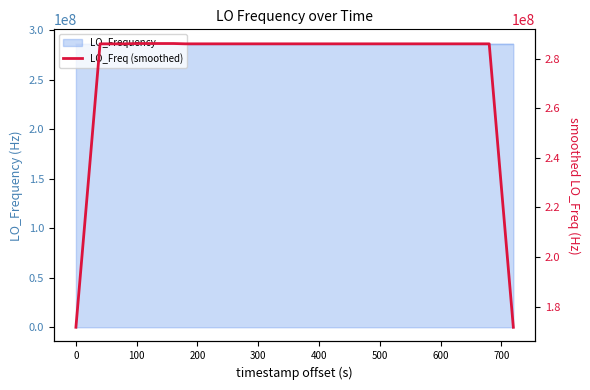

What is the lowest value of the LO_Frequency series?

286046998.1